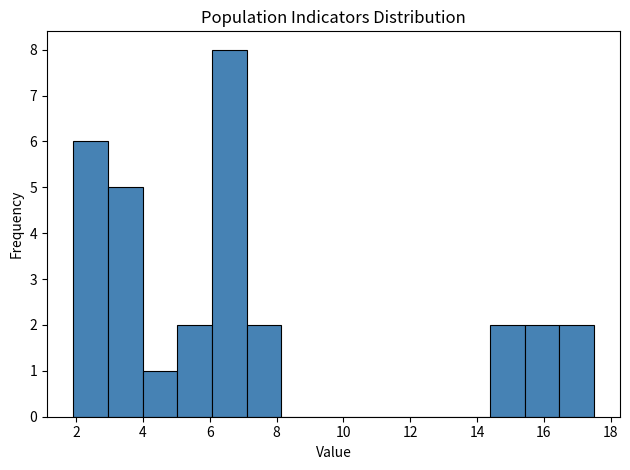

Reading left to right, transcribe this chart: for each bar, give the range it covers on the x-axis and its height. Neither the bar edges nor the heights are printed on the chart, so give them approximately, as read against the axes.

2.0 to 3.0: 6
3.0 to 4.0: 5
4.0 to 5.0: 1
5.0 to 6.0: 2
6.0 to 7.2: 8
7.2 to 8.2: 2
8.2 to 9.2: 0
9.2 to 10.2: 0
10.2 to 11.2: 0
11.2 to 12.4: 0
12.4 to 13.4: 0
13.4 to 14.4: 0
14.4 to 15.4: 2
15.4 to 16.4: 2
16.4 to 17.6: 2